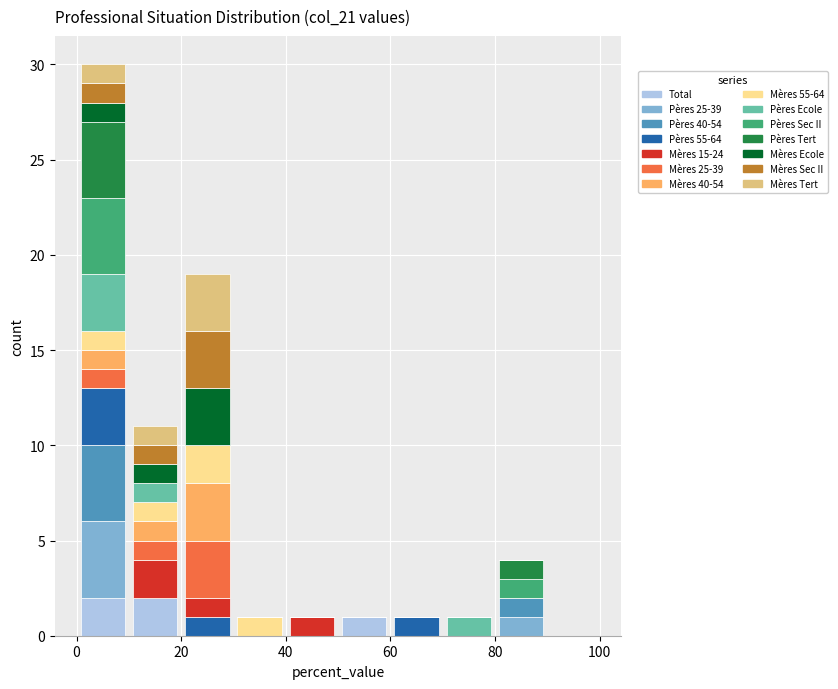

Reading left to right, transcribe this chart: for each stacked bar, give the range it covers on the x-axis and its total height. The values are not printed on the chart, so give them approximately, as read against the axis.

0 to 10: 30
10 to 20: 11
20 to 30: 19
30 to 40: 1
40 to 50: 1
50 to 60: 1
60 to 70: 1
70 to 80: 1
80 to 90: 4
90 to 100: 0